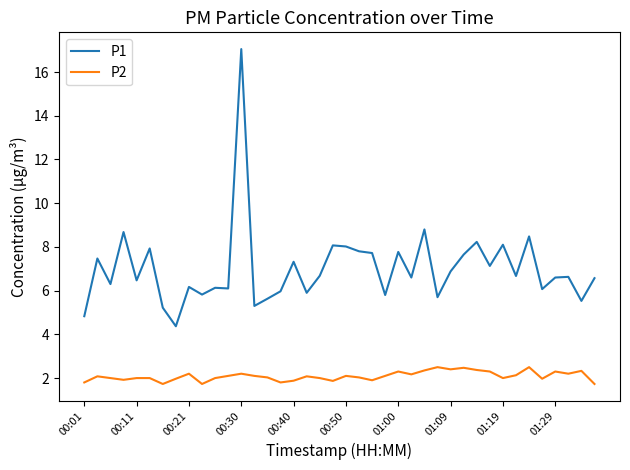

List the series in order of their overall mean, highest first.

P1, P2